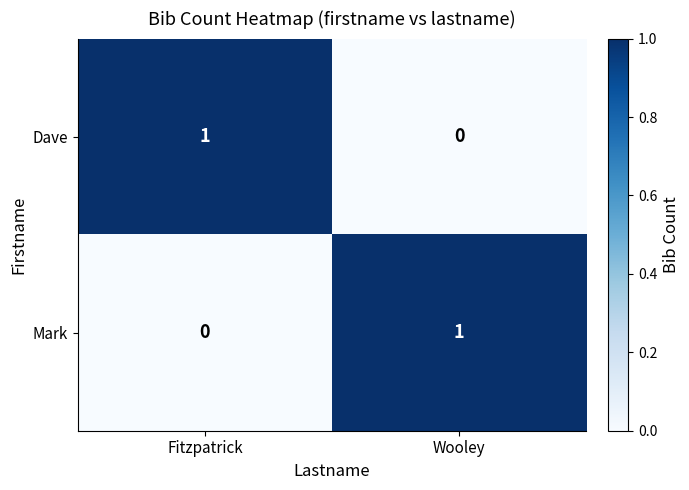

True or false: Dave has a value of 1 at Fitzpatrick.

True